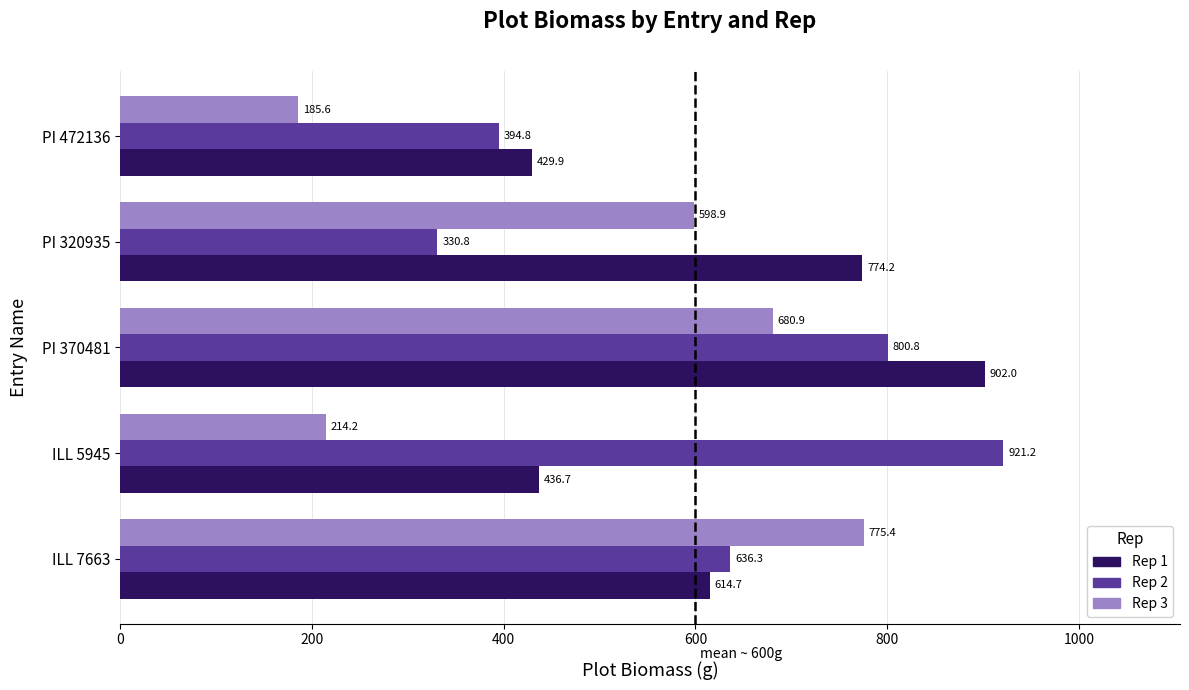

Which label corresponds to the largest value in the chart?

ILL 5945